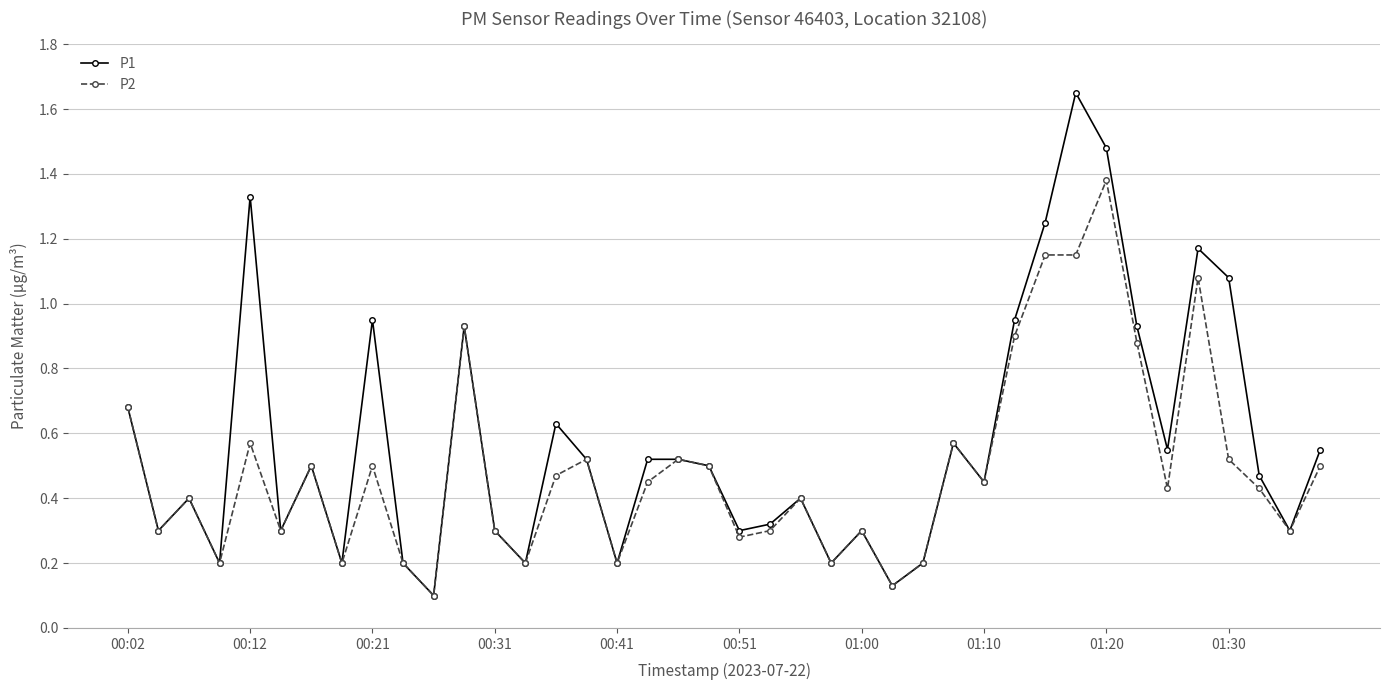

Which series has the largest total across all categories?

P1